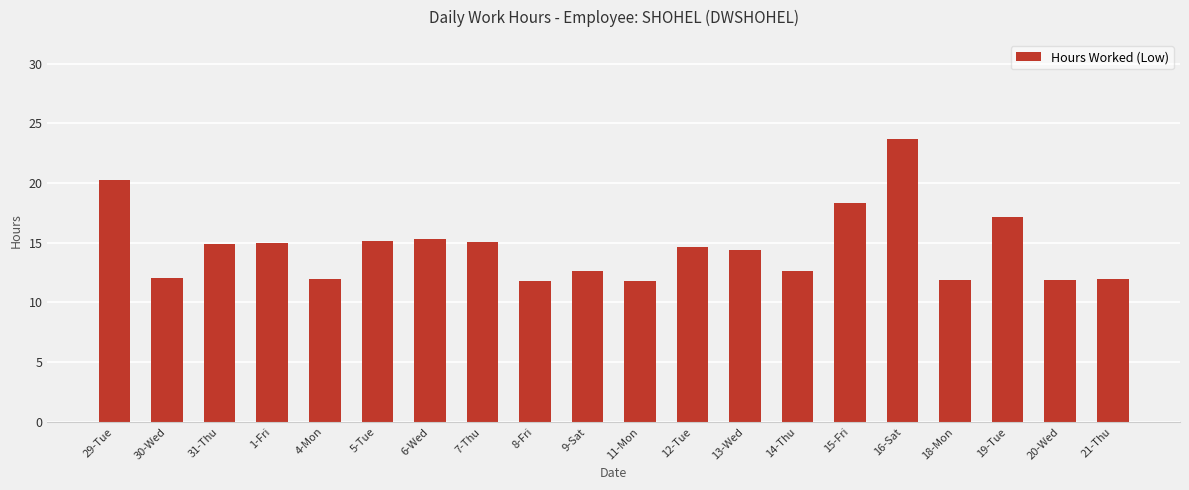

Approximately how many times larger is the value at 6-Wed compared to 30-Wed?

1.3